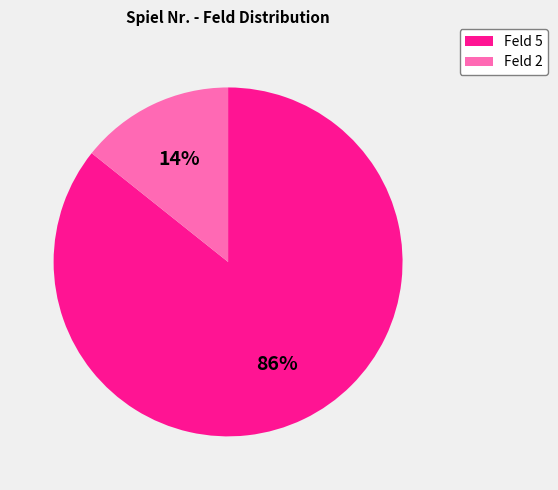

Combined, do Feld 5 and Feld 2 account for over 50%?

Yes